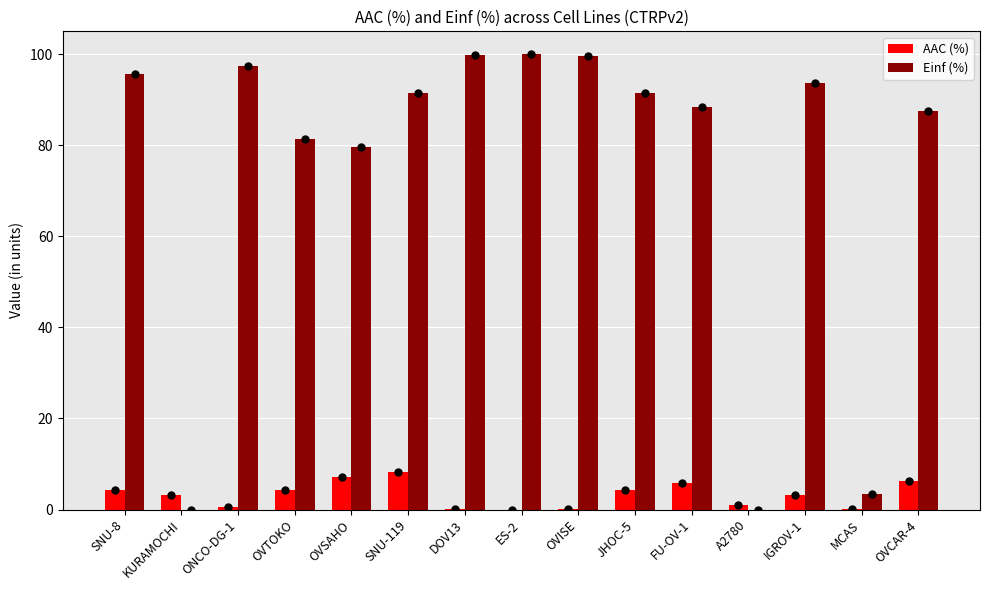

What is the approximate value of AAC (%) at SNU-8?

4.3